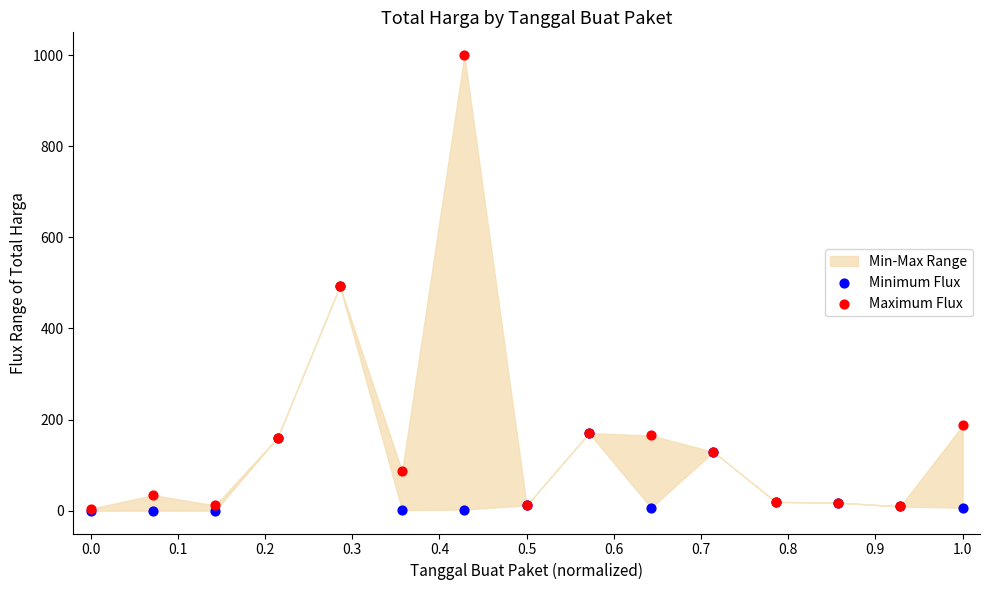

Which series contains the highest Y value?

Maximum Flux